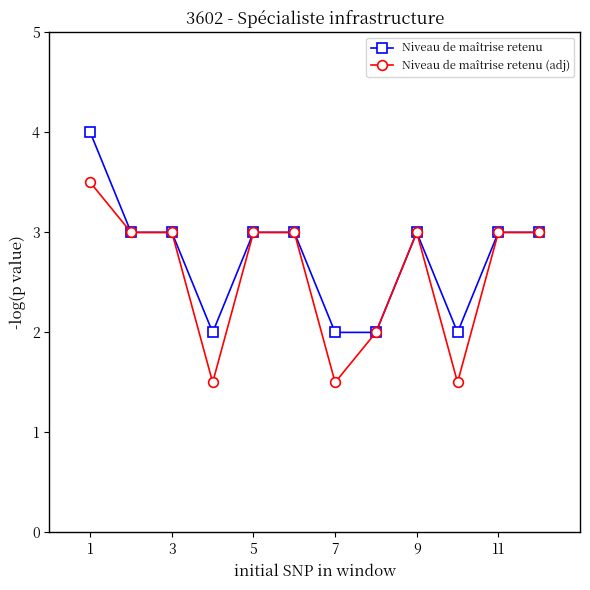

What are all the series names shown in the legend?

Niveau de maîtrise retenu, Niveau de maîtrise retenu (adj)